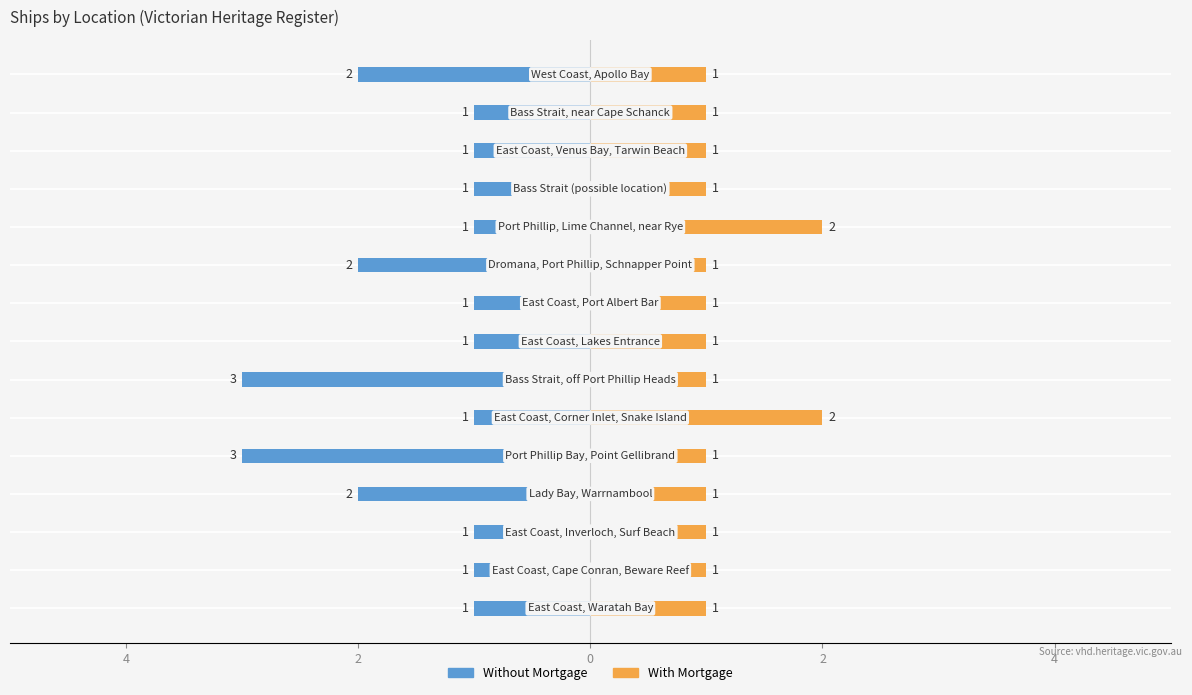

What is the difference between the highest and lowest values at 2?

2